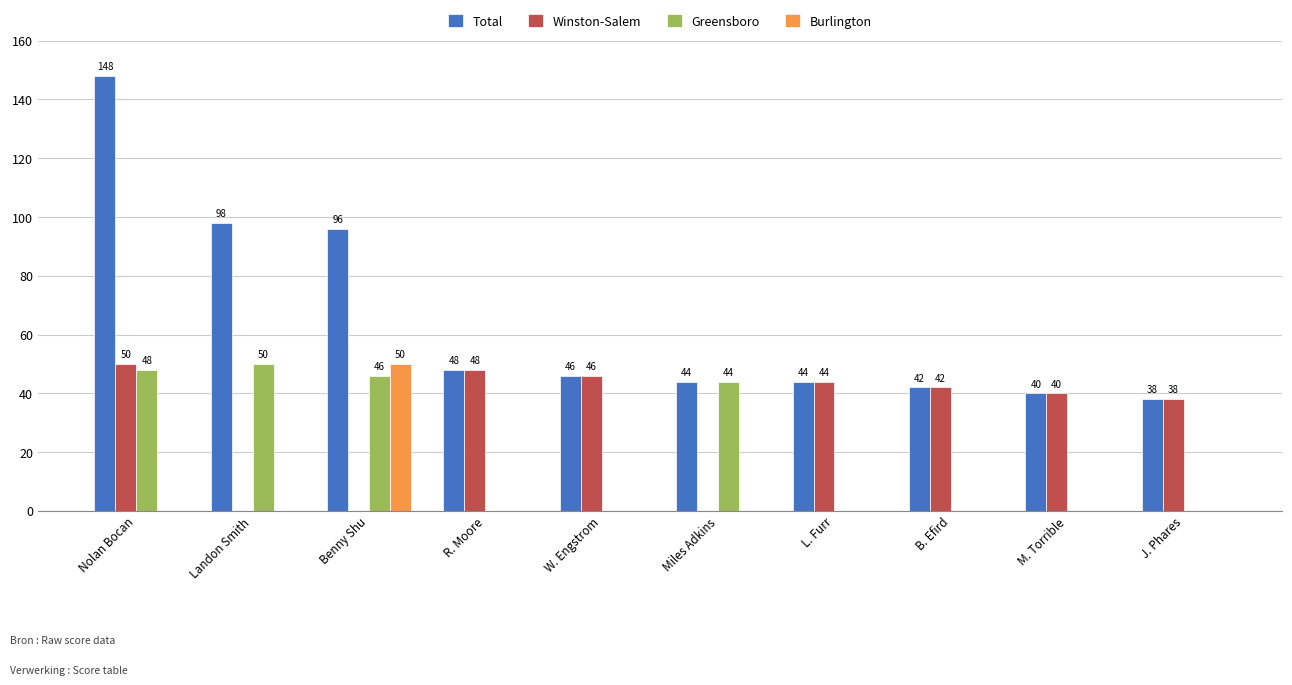

Read the Total value at J. Phares, to the nearest 5.

40